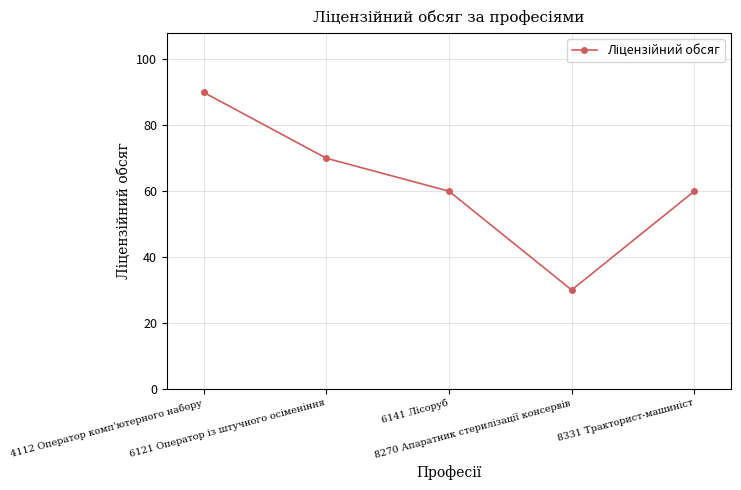

Which category has the highest value across all series?

4112 Оператор комп'ютерного набору